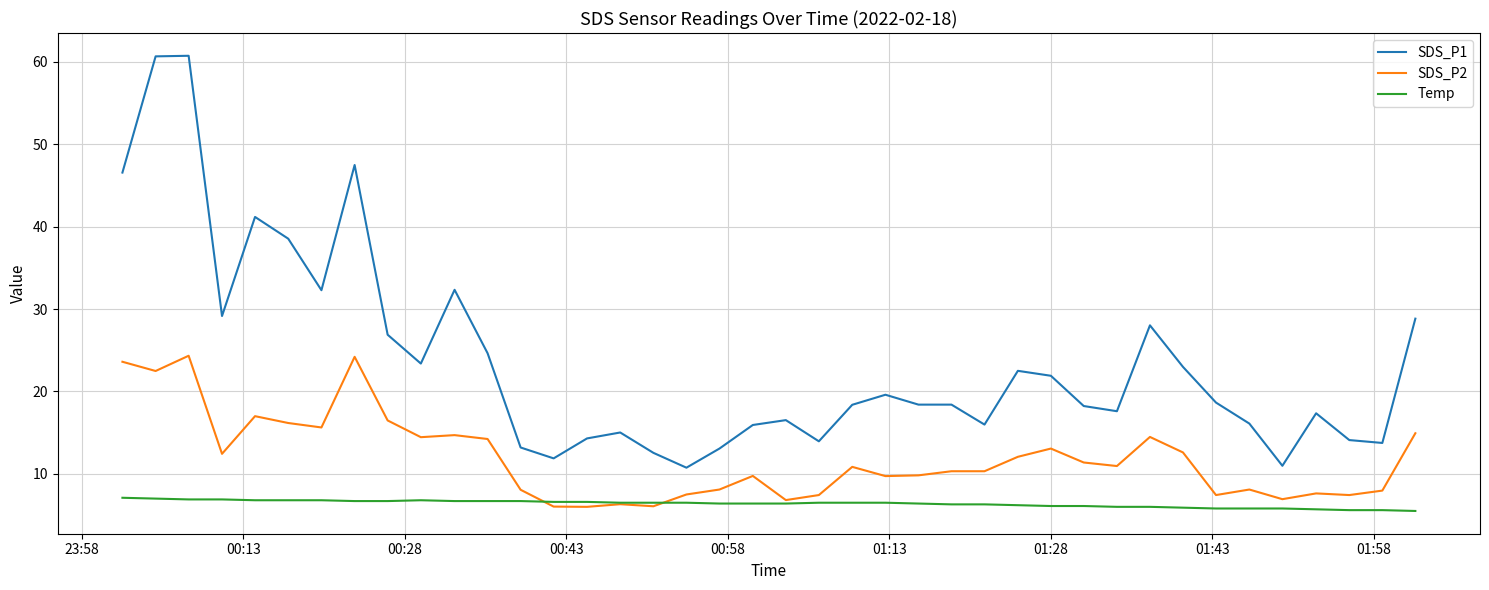

True or false: SDS_P1 and Temp cross at least once.

False